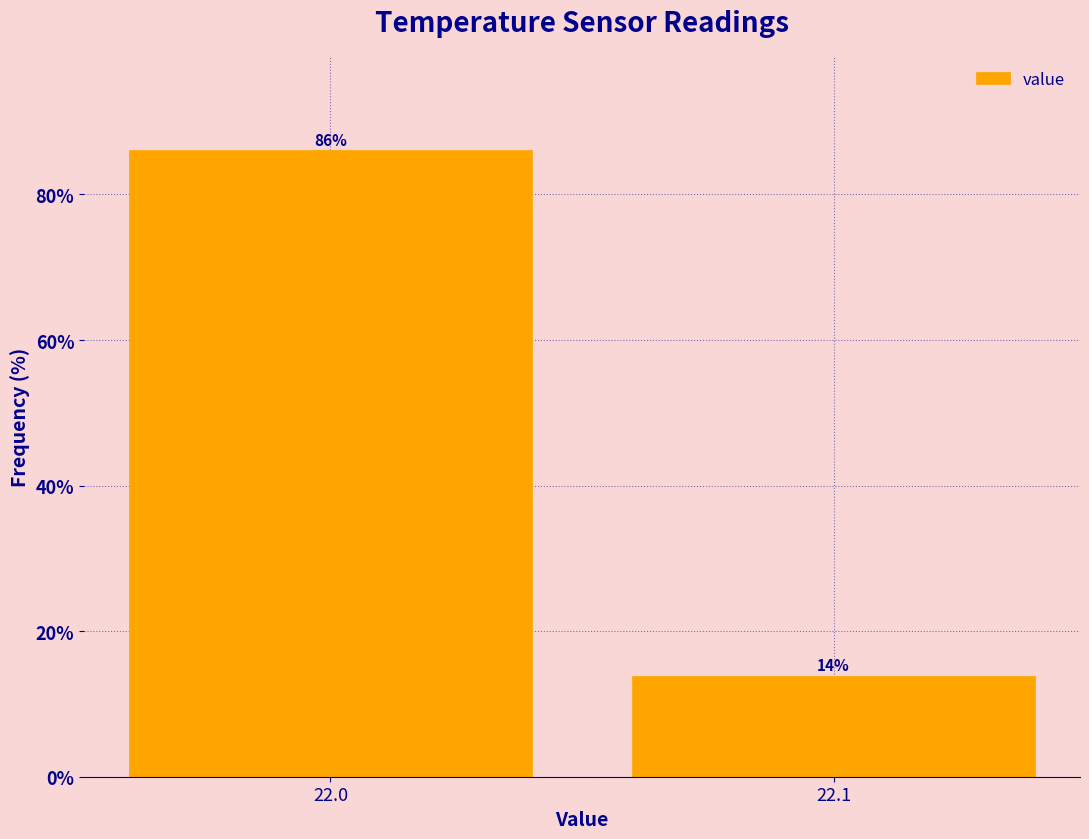

List the labels in order of value, smallest first.

22.1, 22.0